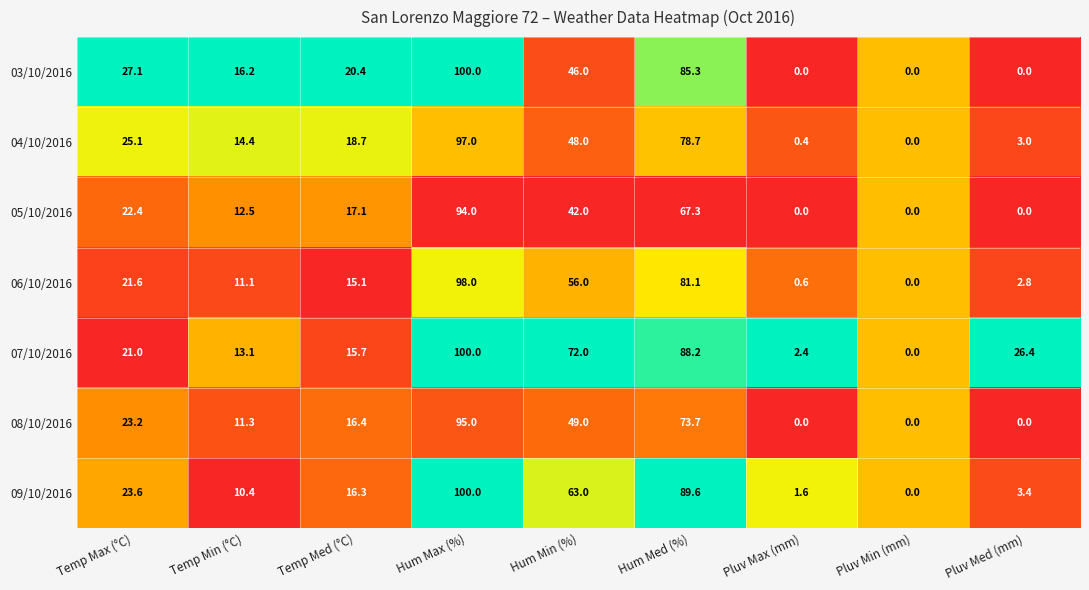

At which label is 08/10/2016 closest to 47?

Hum Min (%)